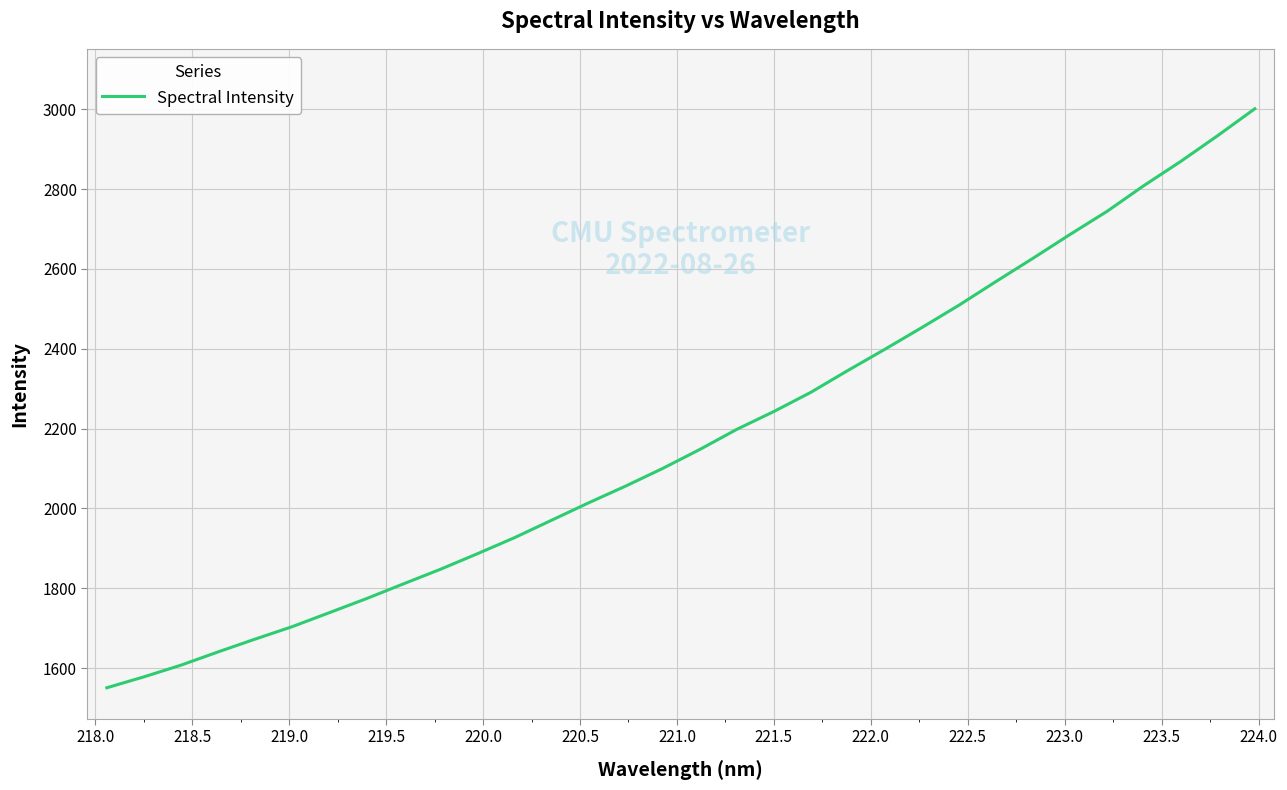

What is the difference between the maximum and minimum values?

1450.3